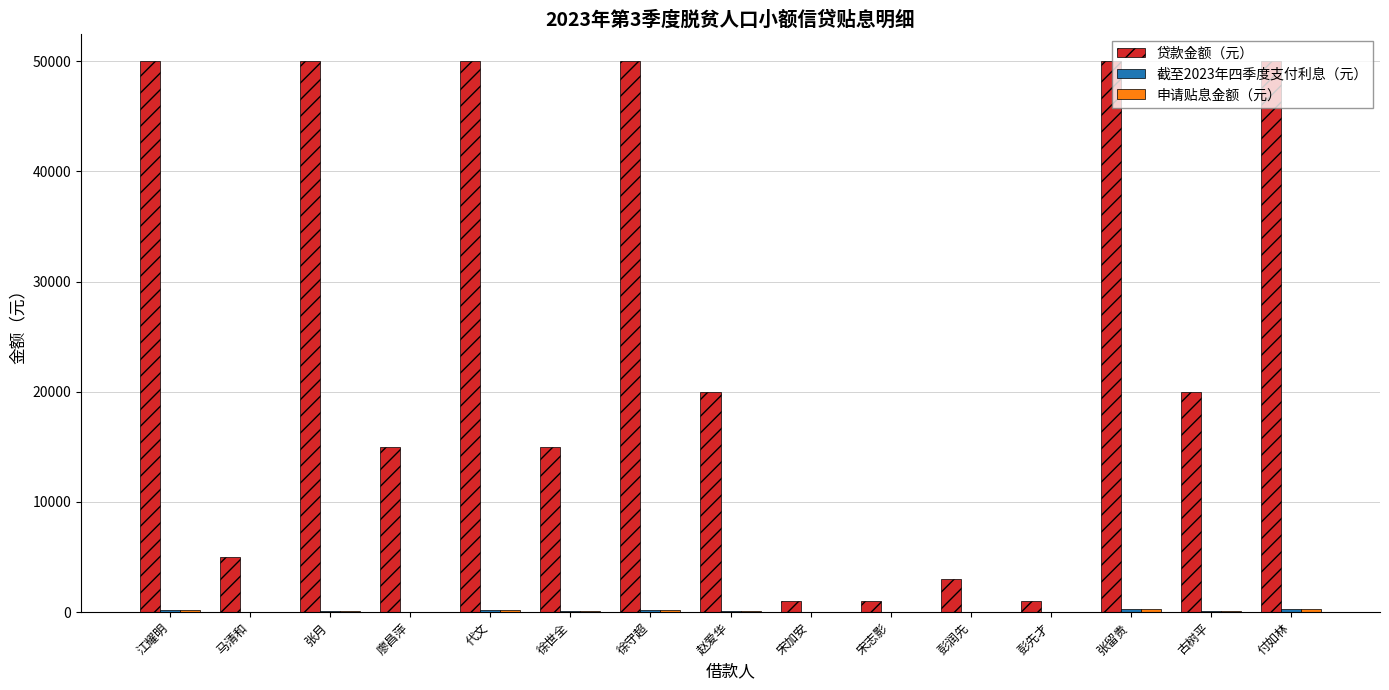

Between 江耀明 and 宋加安, which series saw the biggest shift?

贷款金额（元）